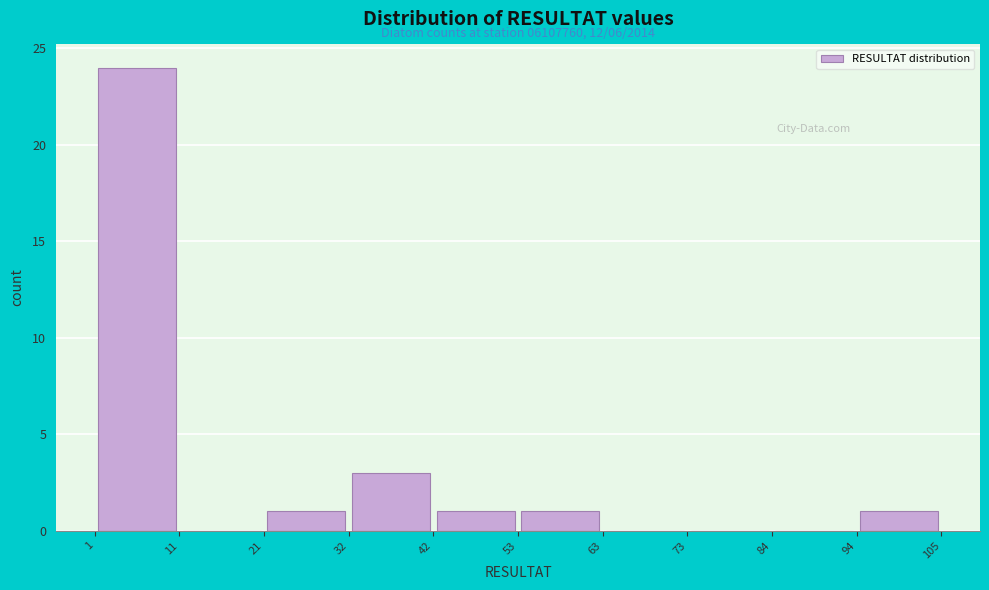

Over which range of the x-axis is the bar tallest?

1 to 11